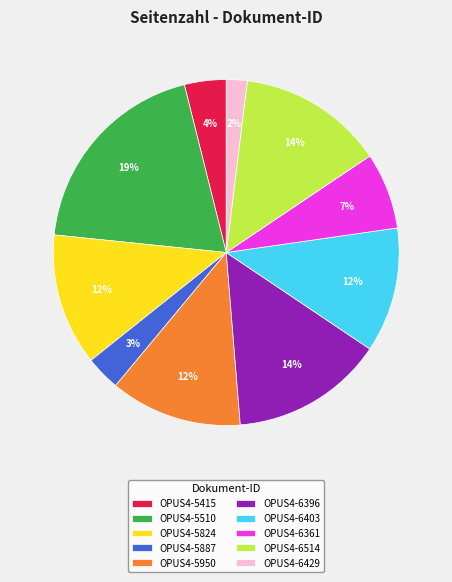

Between OPUS4-6403 and OPUS4-6514, which is larger?

OPUS4-6514